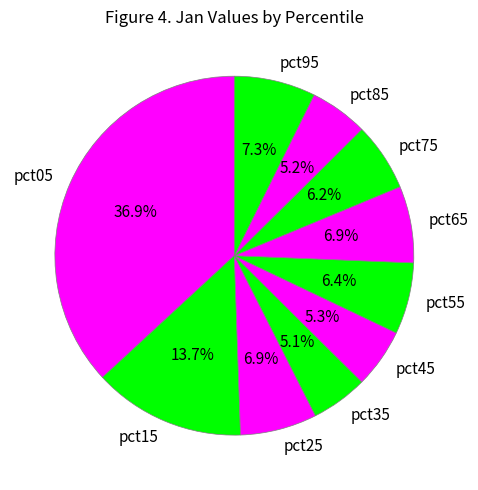

Which has a higher value, pct05 or pct75?

pct05